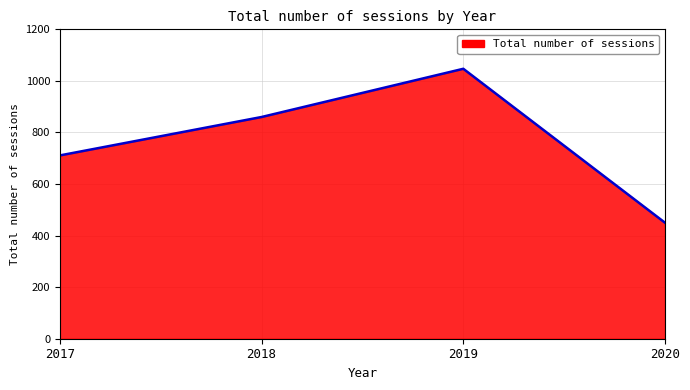

What value does the data have at 2020, to the nearest 50?

450